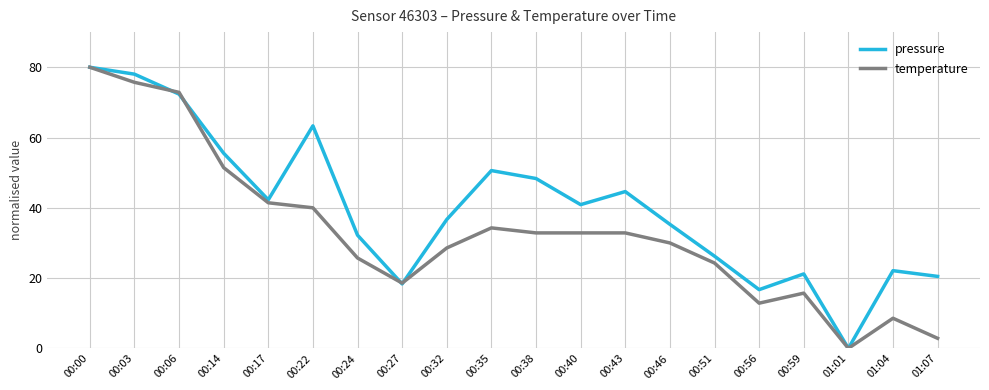

Reading left to right, what are all the values shown in this chart?

pressure: 00:00=80.0	00:03=78.0	00:06=72.4	00:14=55.5	00:17=42.3	00:22=63.3	00:24=32.2	00:27=18.3	00:32=36.7	00:35=50.6	00:38=48.3	00:40=40.9	00:43=44.6	00:46=35.3	00:51=26.2	00:56=16.7	00:59=21.2	01:01=0.0	01:04=22.1	01:07=20.5
temperature: 00:00=80.0	00:03=75.7	00:06=72.9	00:14=51.4	00:17=41.4	00:22=40.0	00:24=25.7	00:27=18.6	00:32=28.6	00:35=34.3	00:38=32.9	00:40=32.9	00:43=32.9	00:46=30.0	00:51=24.3	00:56=12.9	00:59=15.7	01:01=0.0	01:04=8.6	01:07=2.9